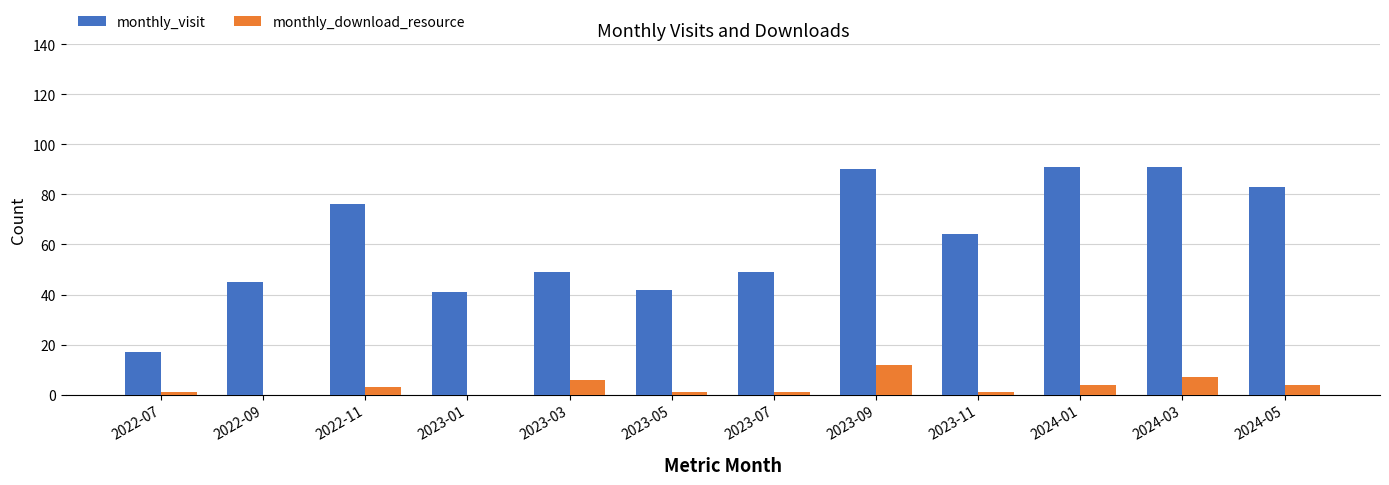

Is it true that monthly_visit equals 76 at 2022-11?

True